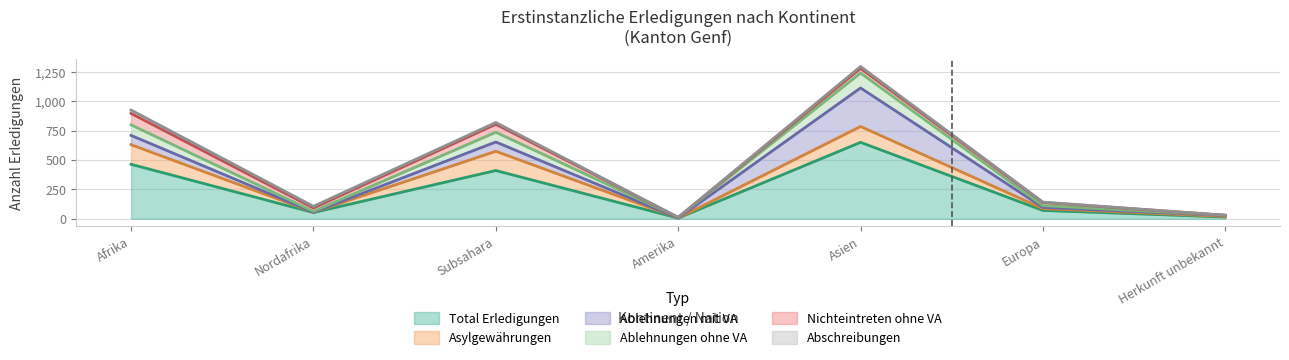

Reading right to left, transcribe all the data shown in this chart.

Total Erledigungen: 15	71	651	6	411	53	464
Asylgewährungen: 5	16	135	0	164	3	167
Ablehnungen mit VA: 8	10	328	0	79	0	79
Ablehnungen ohne VA: 2	15	127	5	83	7	90
Nichteintreten ohne VA: 0	27	40	1	68	29	97
Abschreibungen: 0	3	16	0	15	14	29